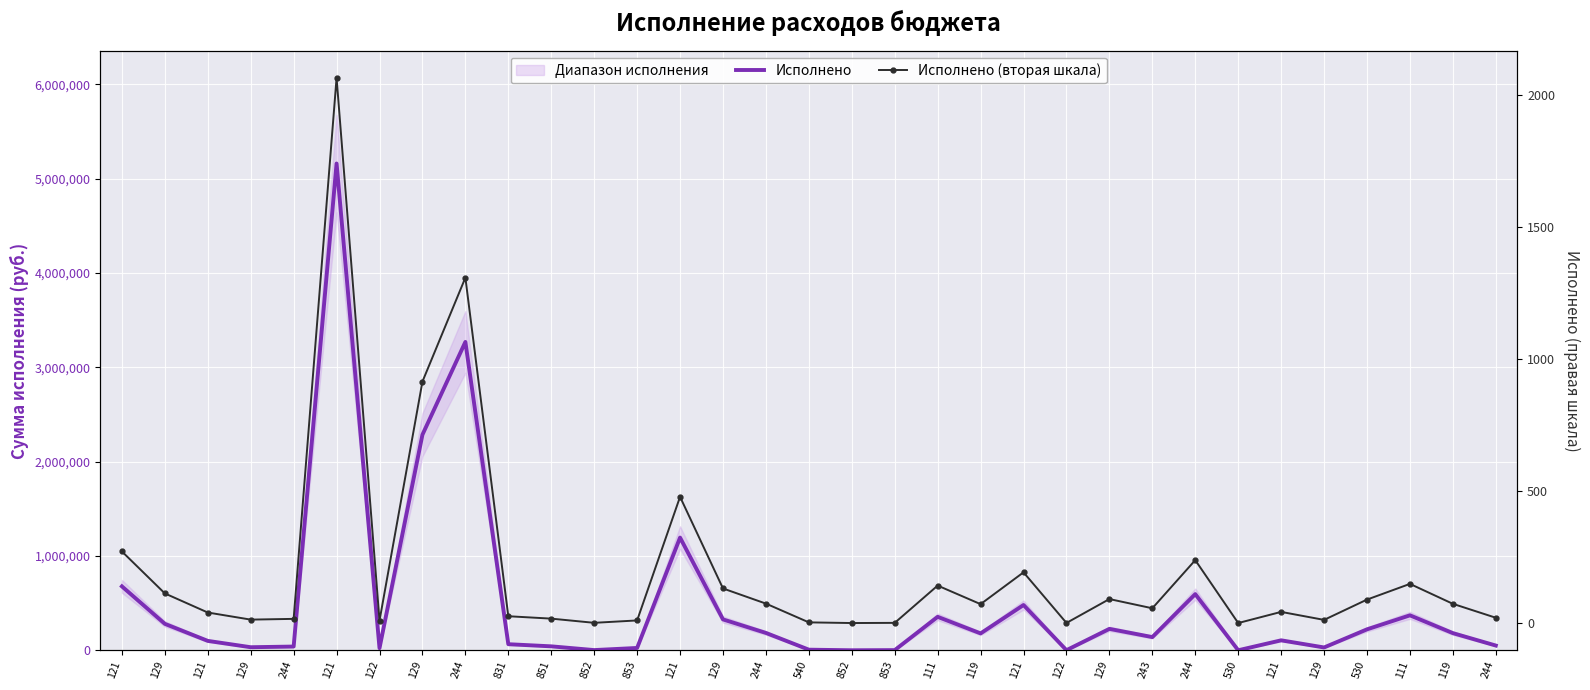

What is the total value across all series at 111?

354945.0